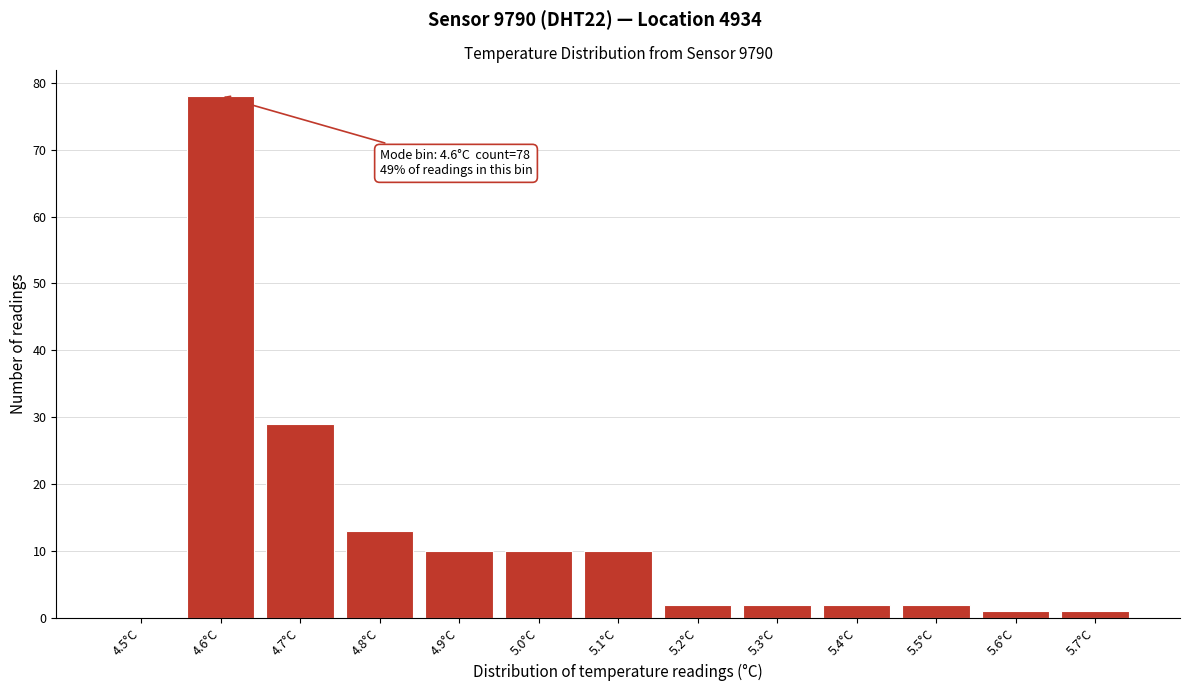

Reading right to left, what are all the values shown in this chart?

5.7°C=1	5.6°C=1	5.5°C=2	5.4°C=2	5.3°C=2	5.2°C=2	5.1°C=10	5.0°C=10	4.9°C=10	4.8°C=13	4.7°C=29	4.6°C=78	4.5°C=0